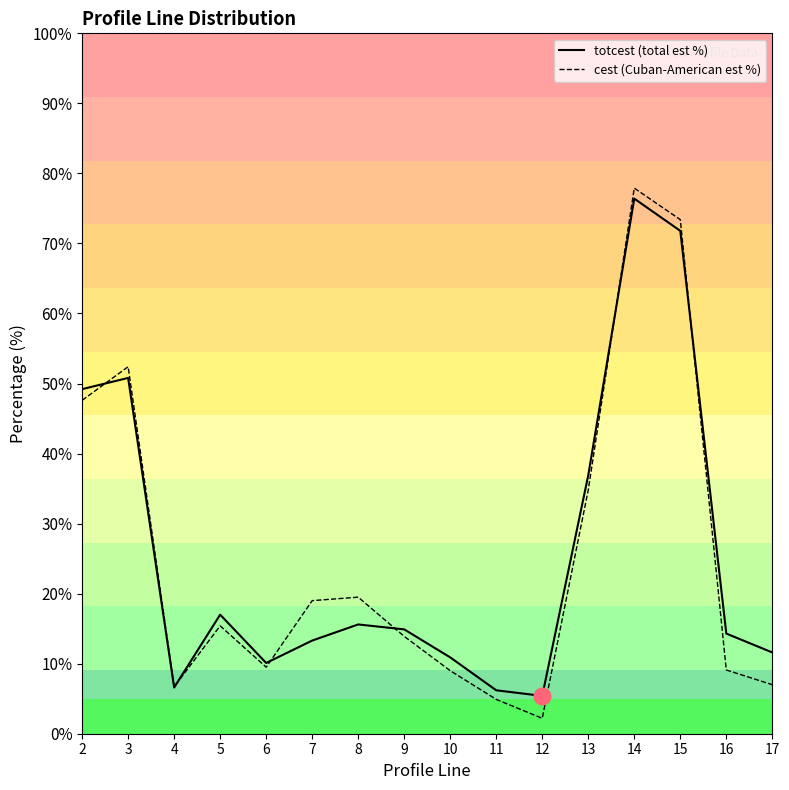

Reading left to right, extract all data points from this chart.

totcest (total est %): 49.2	50.8	6.6	17.0	10.1	13.3	15.6	14.9	10.9	6.2	5.4	36.9	76.4	71.8	14.3	11.6
cest (Cuban-American est %): 47.6	52.4	6.7	15.4	9.5	19.0	19.5	13.9	9.0	4.9	2.2	34.8	77.9	73.4	9.1	7.0